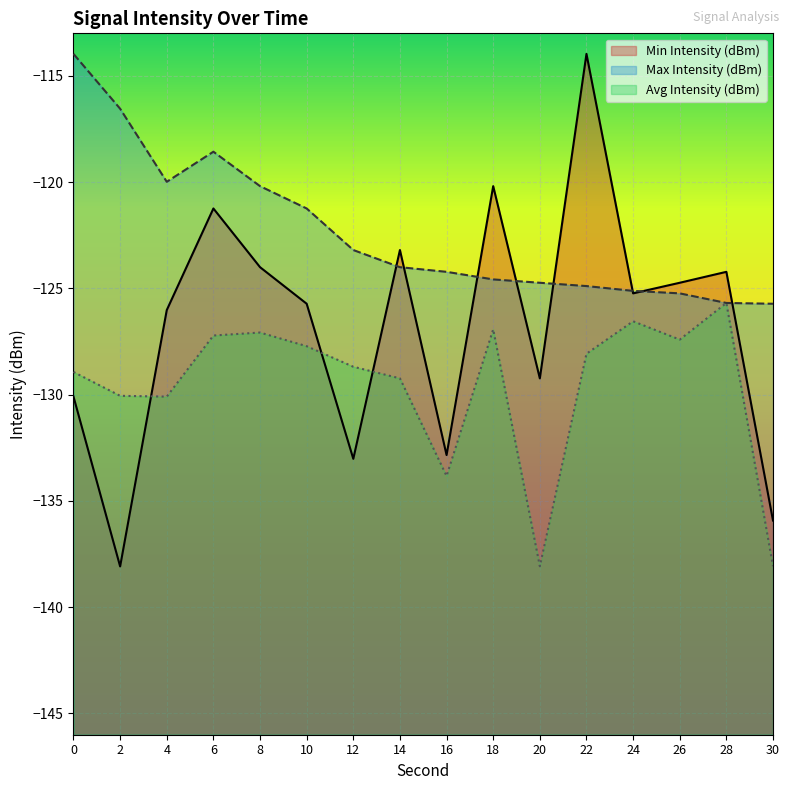

At which category does Max Intensity (dBm) reach its first local peak?

6